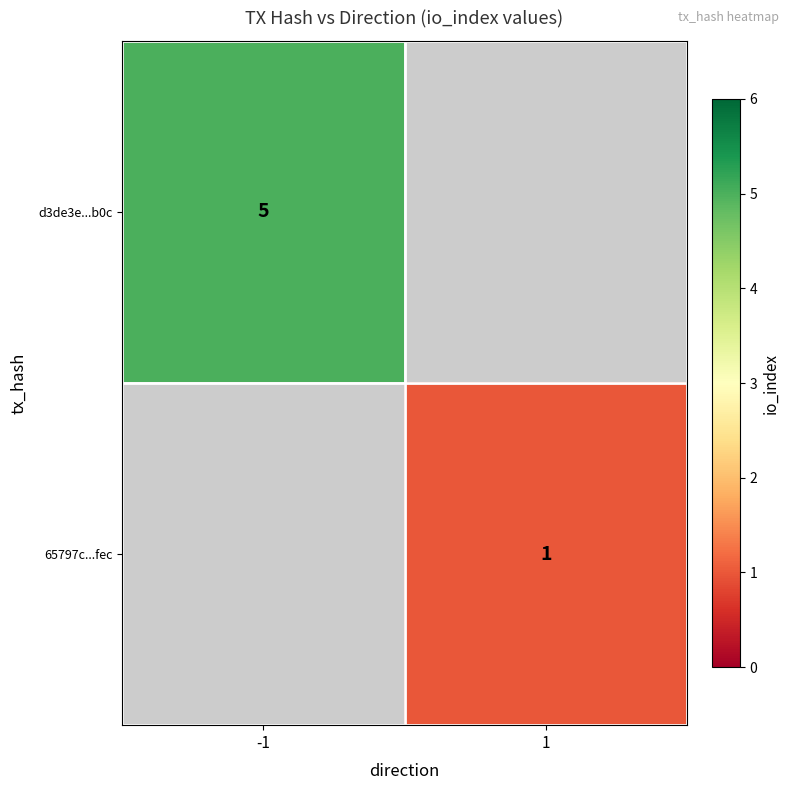

At how many categories does at least one series exceed 2?

1